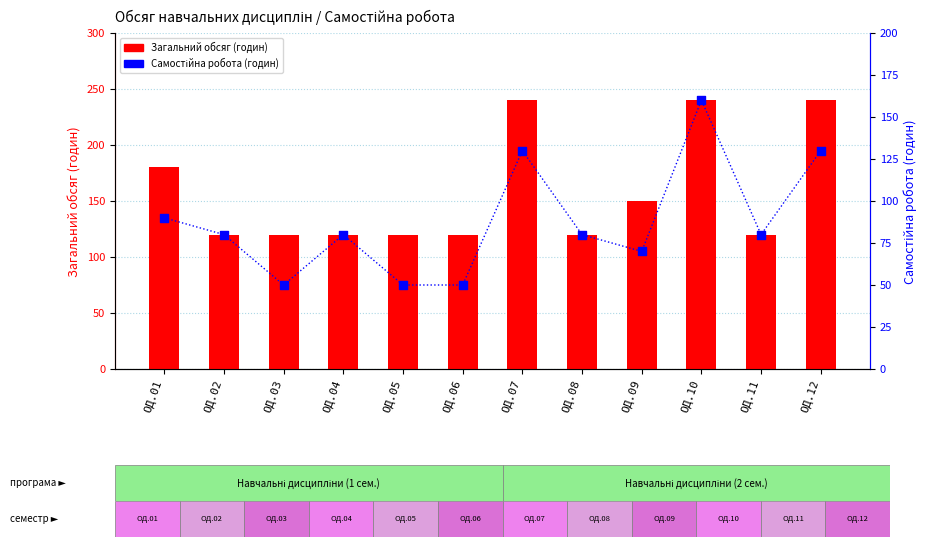

Which series has the widest spread of Y values?

Загальний обсяг (годин)